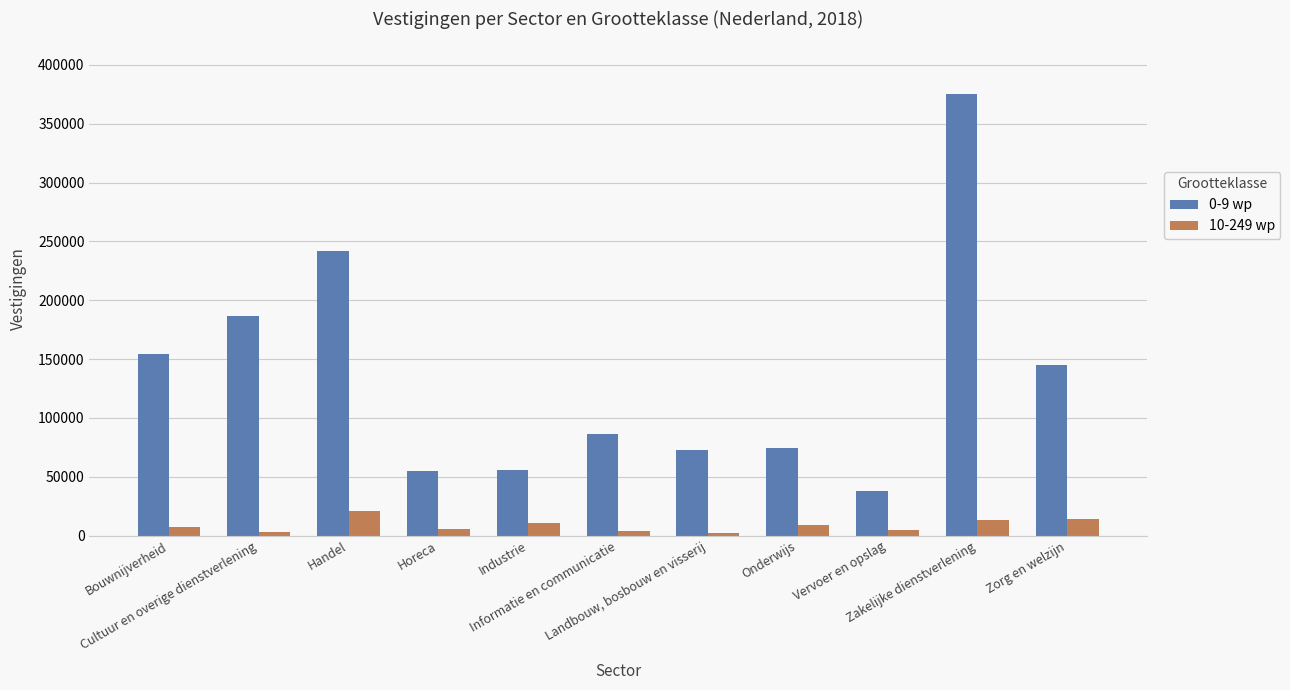

Which series has the largest total across all categories?

0-9 wp